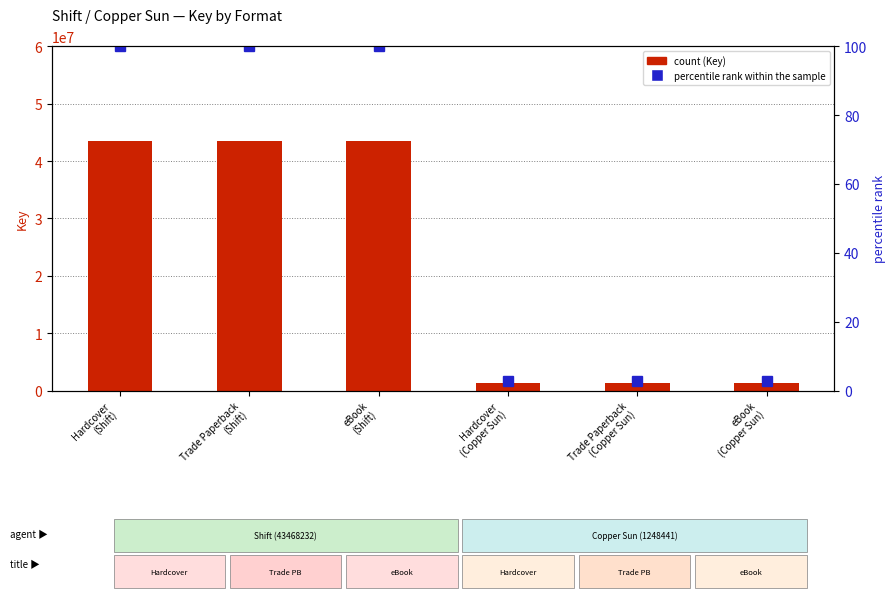

Rank the categories by Key (book ID) value from highest to lowest.

Hardcover
(Shift), Trade Paperback
(Shift), eBook
(Shift), Hardcover
(Copper Sun), Trade Paperback
(Copper Sun), eBook
(Copper Sun)